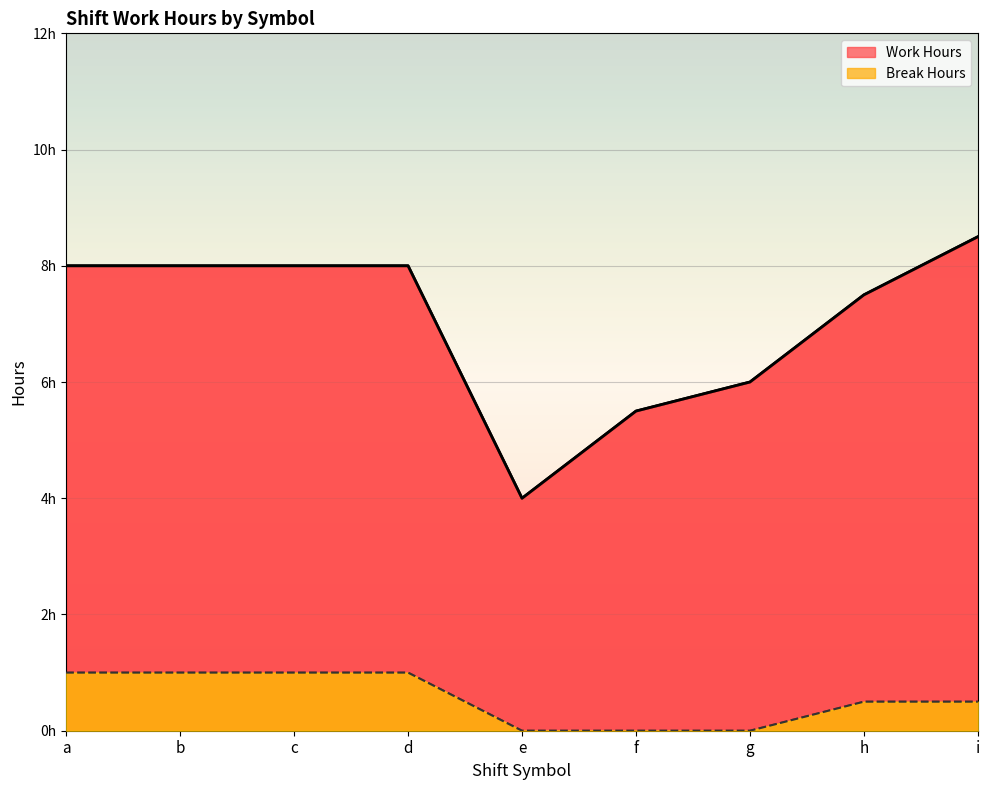

Reading left to right, what are all the values shown in this chart?

Work Hours: a=8.0	b=8.0	c=8.0	d=8.0	e=4.0	f=5.5	g=6.0	h=7.5	i=8.5
Break Hours: a=1.0	b=1.0	c=1.0	d=1.0	e=0.0	f=0.0	g=0.0	h=0.5	i=0.5